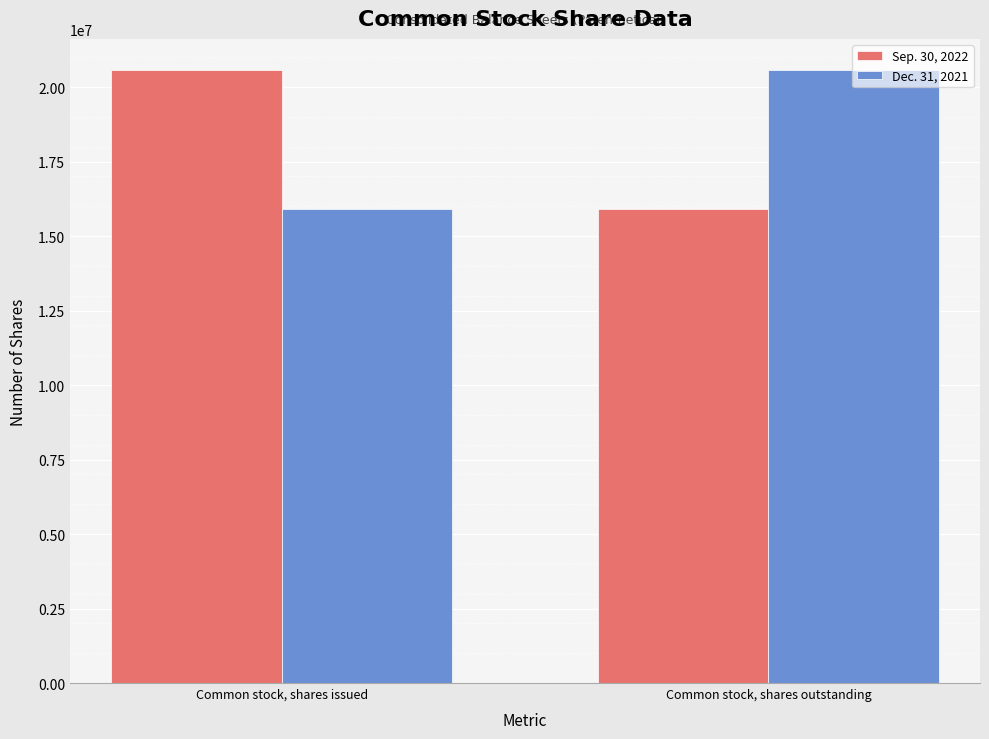

What is the spread (max minus min) of values at Common stock, shares issued?

4692610